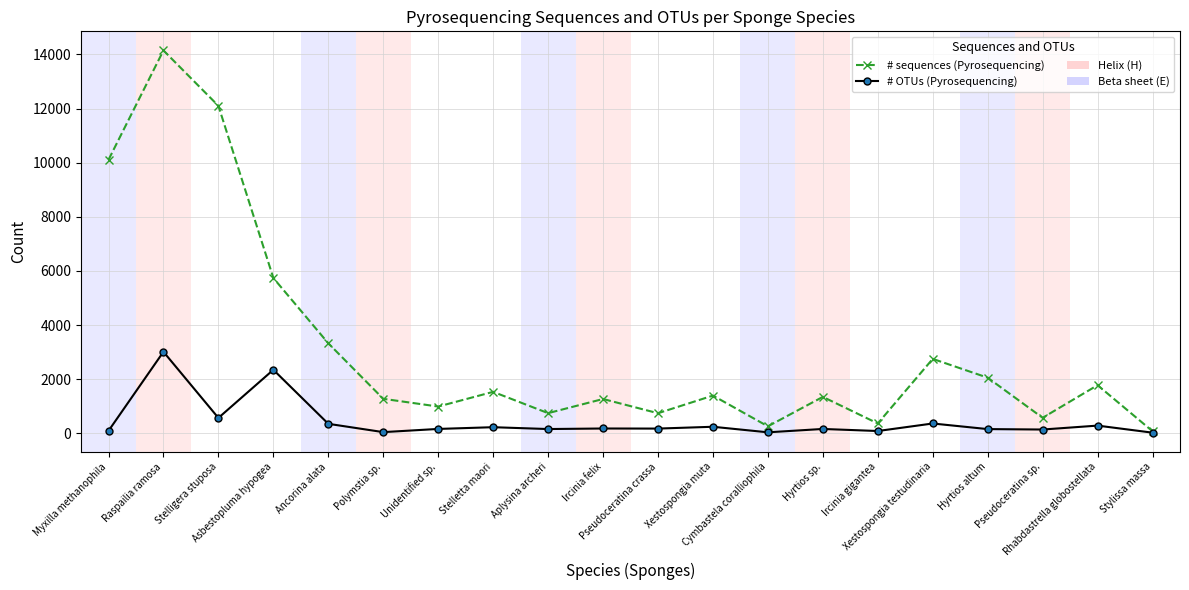

List the series in order of their overall mean, highest first.

# sequences (Pyrosequencing), # OTUs (Pyrosequencing)